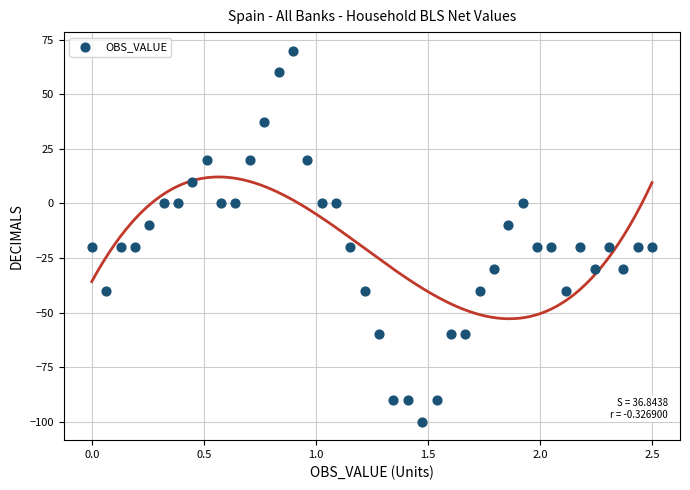

What is the range of X values (max minus min)?

2.5